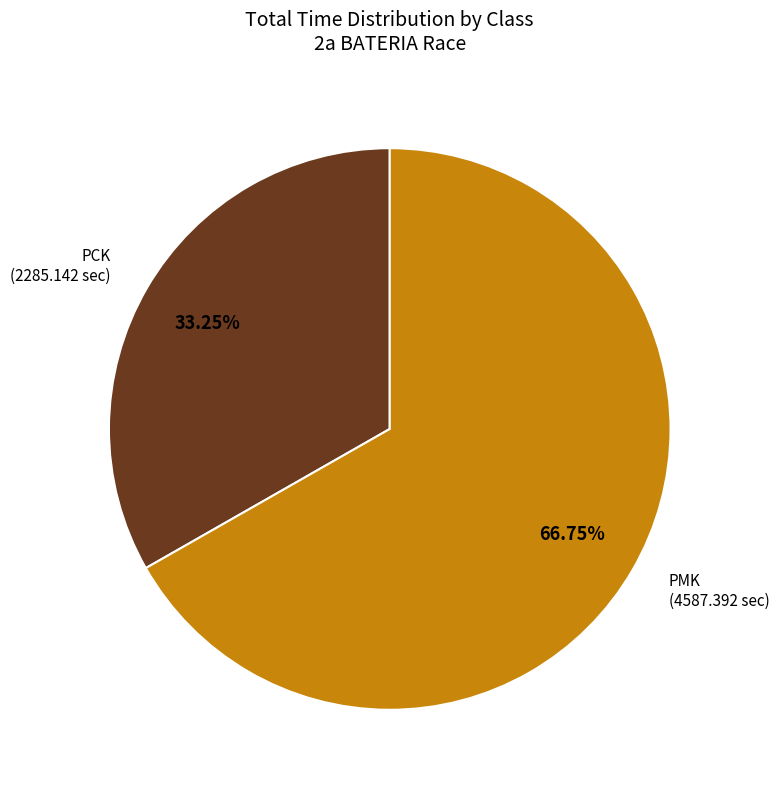

Is there any slice that represents more than half of the pie?

Yes